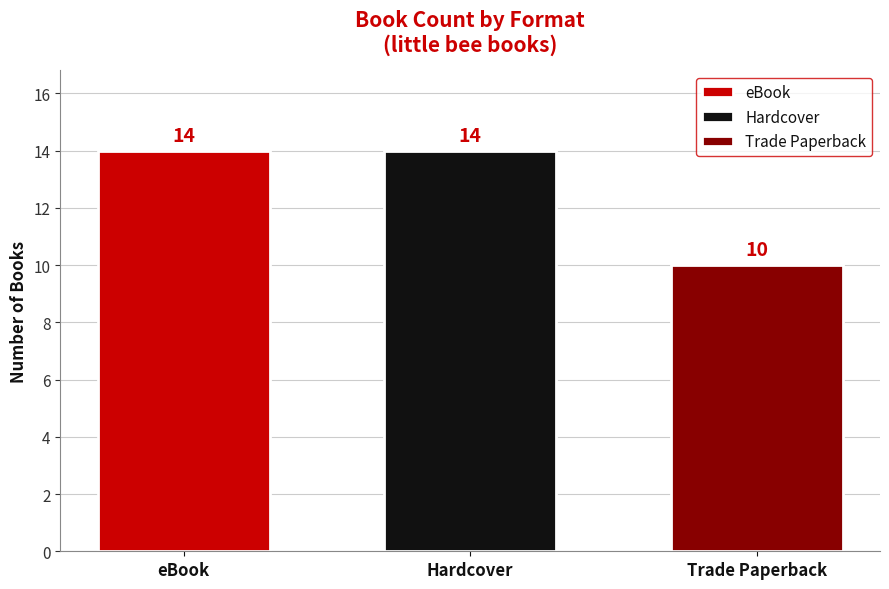

Read the Trade Paperback value at Hardcover.

10